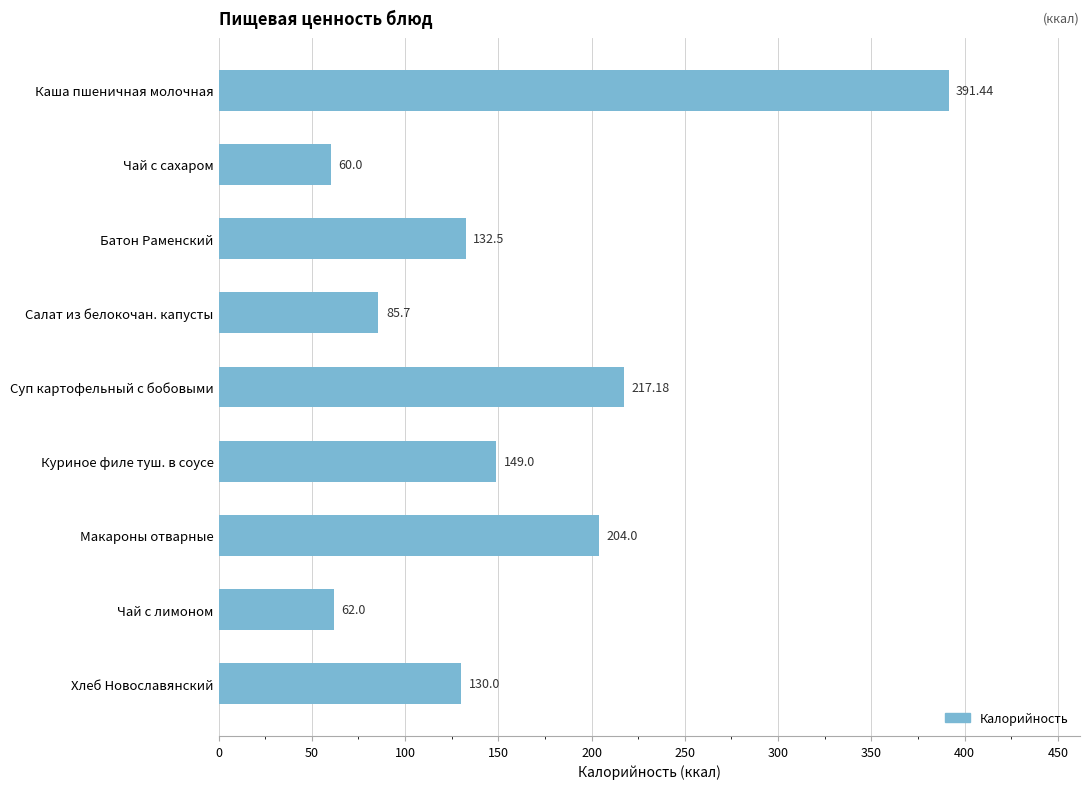

How many values are below 132?

4